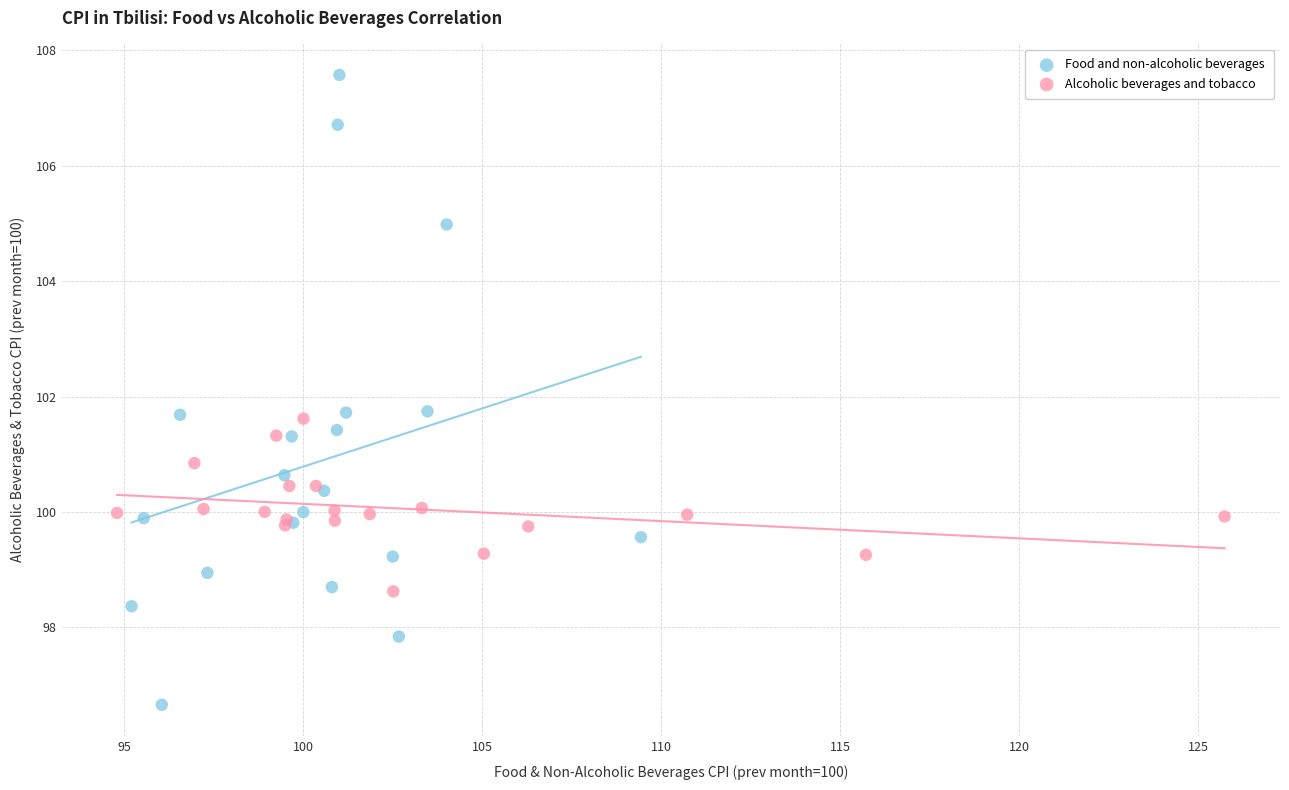

Which series has the largest Y range (max minus min)?

Food and non-alcoholic beverages